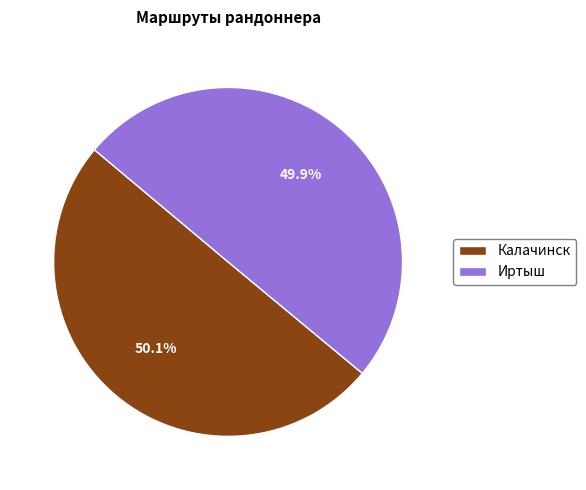

Does any single category account for the majority?

Yes